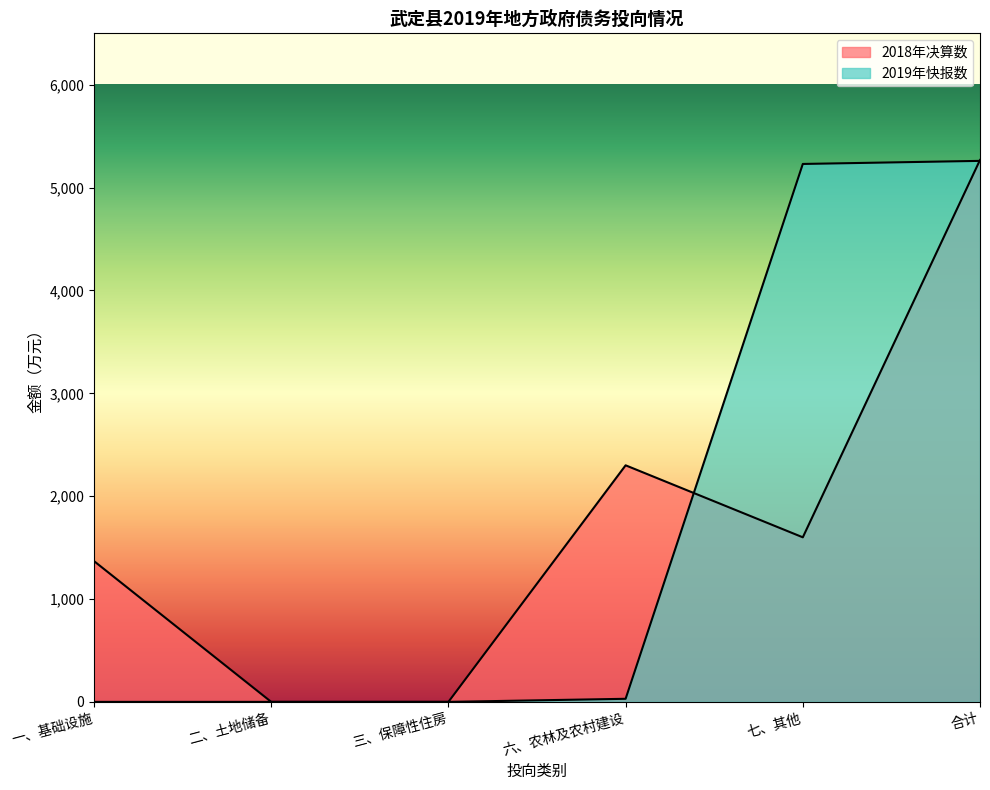

Which series changed the most between 一、基础设施 and 二、土地储备?

2018年决算数